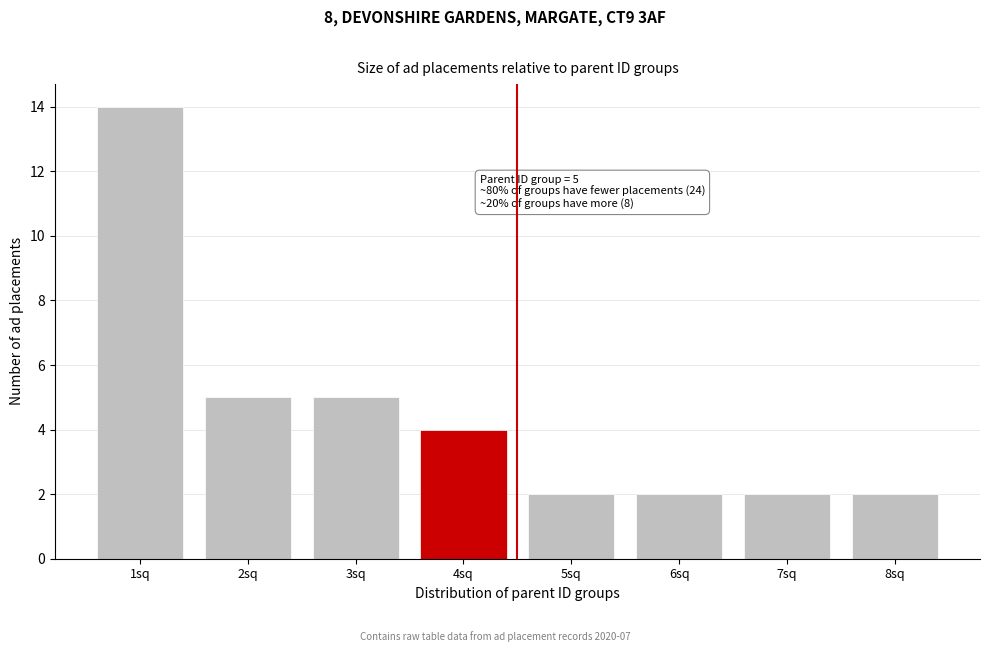

Reading right to left, extract all data points from this chart.

8sq=2	7sq=2	6sq=2	5sq=2	4sq=4	3sq=5	2sq=5	1sq=14